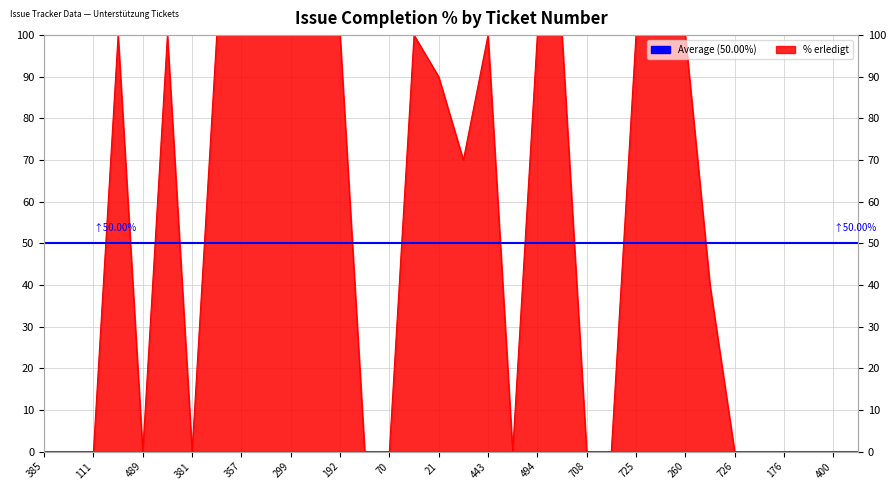

List the labels in order of value, largest first.

620, 399, 378, 357, 307, 299, 292, 192, 22, 443, 494, 757, 725, 724, 260, 21, 16, 175, 385, 546, 111, 489, 381, 144, 70, 403, 708, 636, 726, 177, 176, 769, 400, 473